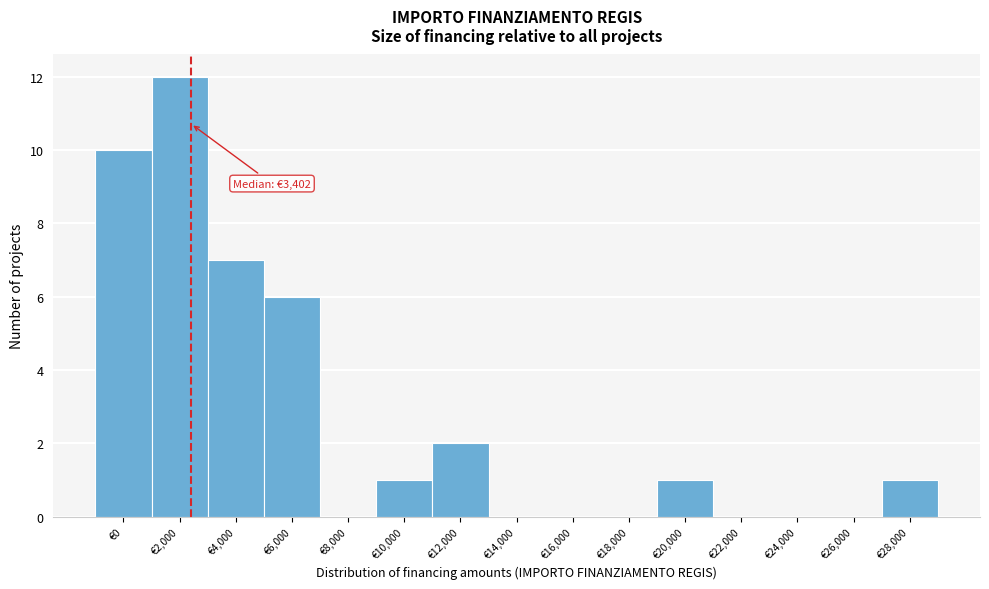

Reading right to left, what are all the values shown in this chart?

€28,000=1	€26,000=0	€24,000=0	€22,000=0	€20,000=1	€18,000=0	€16,000=0	€14,000=0	€12,000=2	€10,000=1	€8,000=0	€6,000=6	€4,000=7	€2,000=12	€0=10